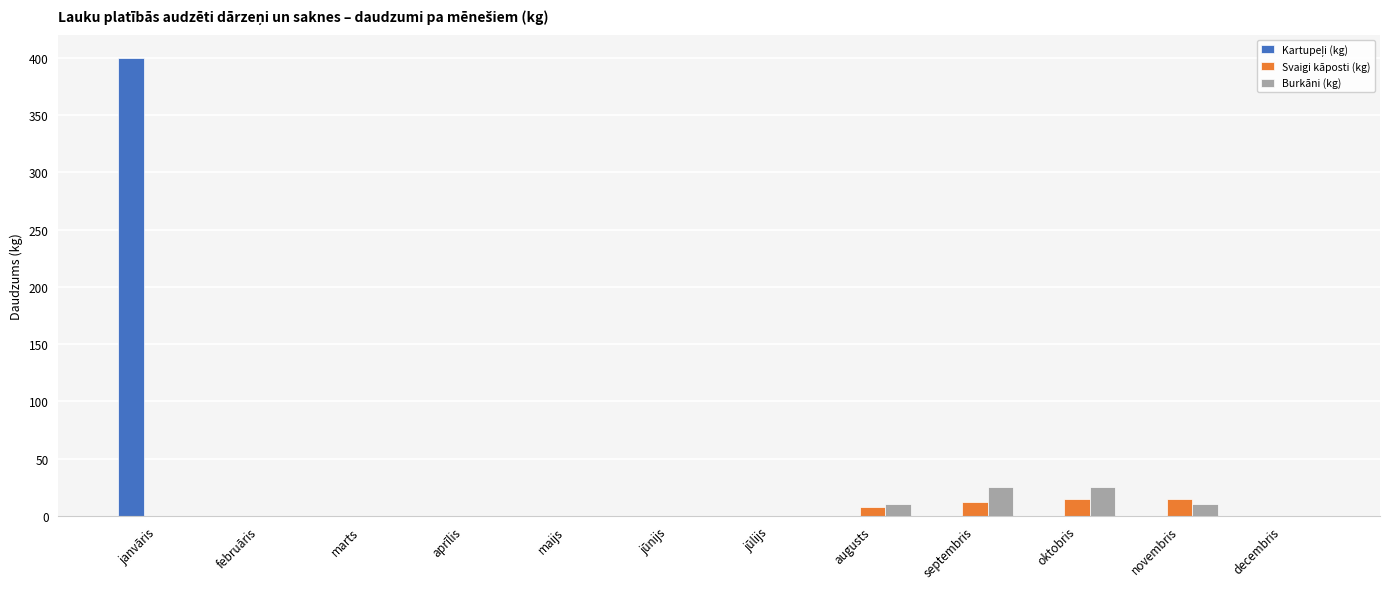

At which category is the sum across all series the highest?

janvāris